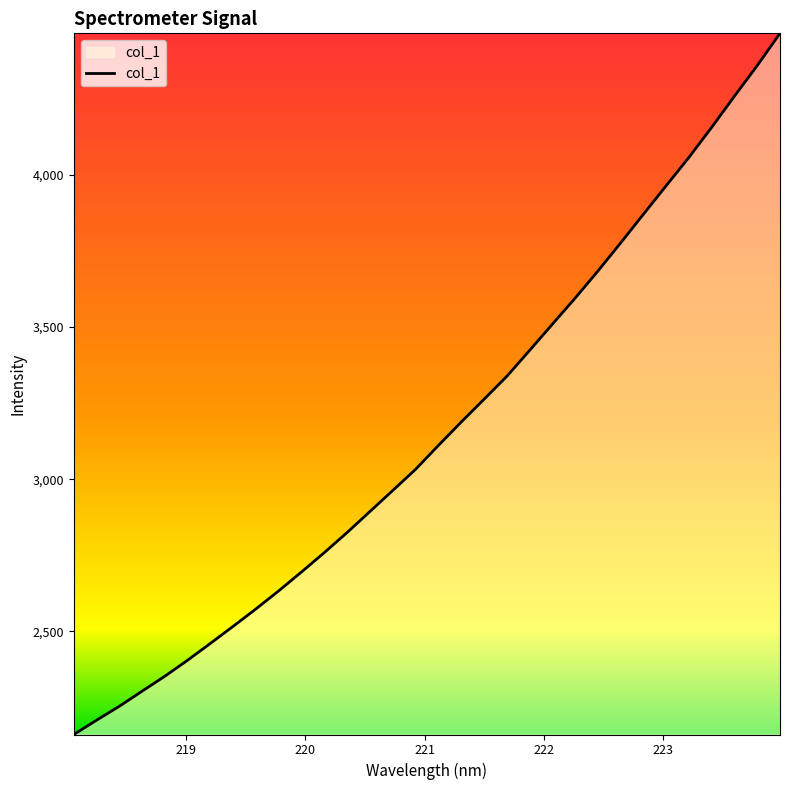

Does the chart display data point markers on the line(s)?

No